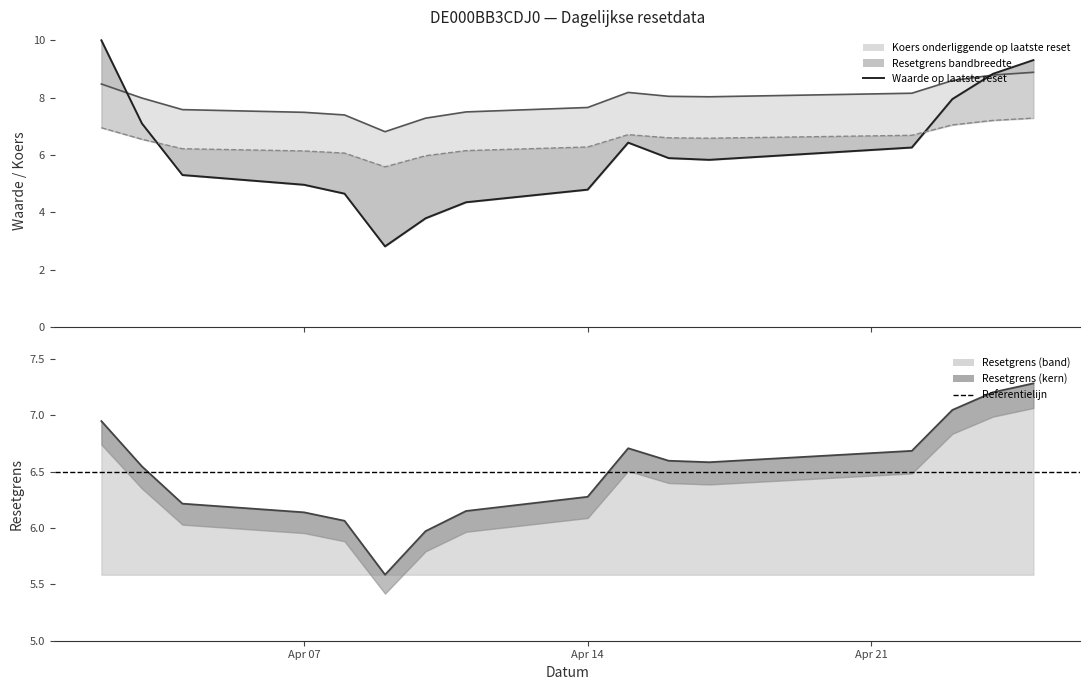

Which series changed the most between 2025-04-04 and 2025-04-23?

Waarde op laatste reset